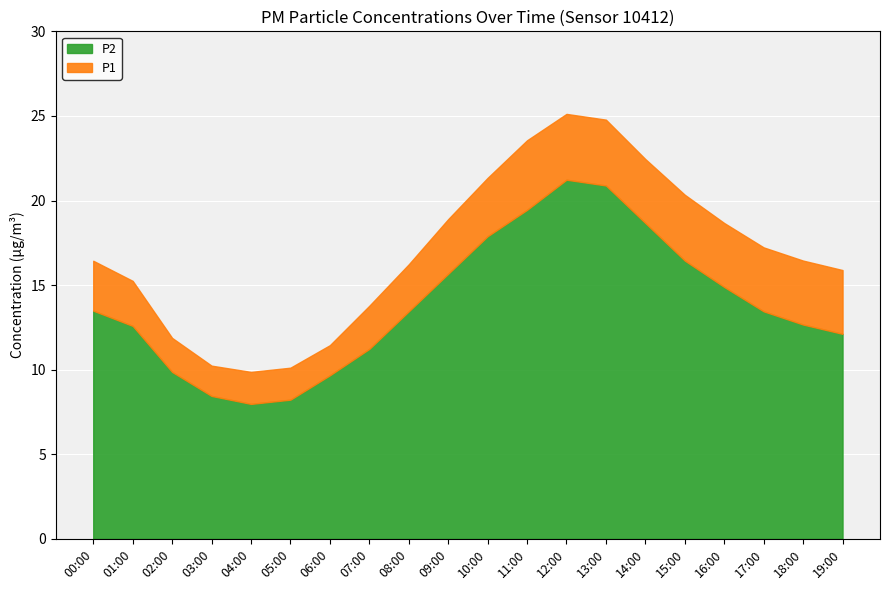

What is the highest value of the P2 series?

21.2